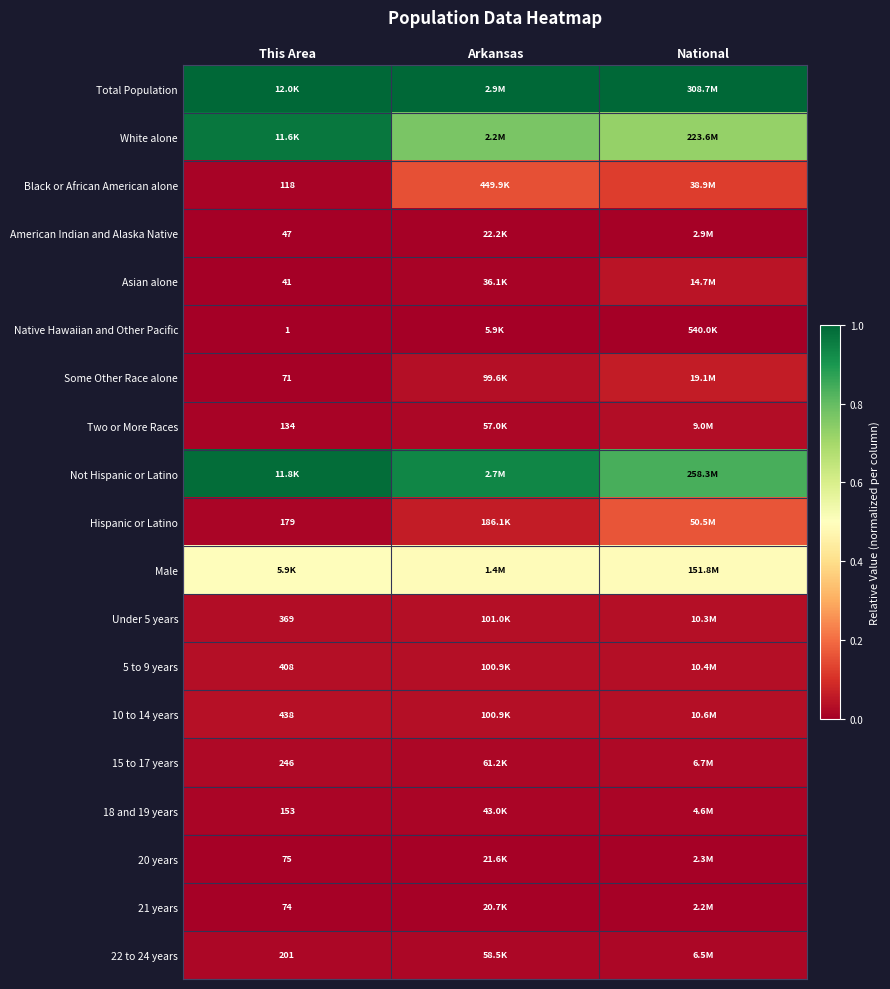

List the labels in order of Asian alone value, largest first.

National, Arkansas, This Area